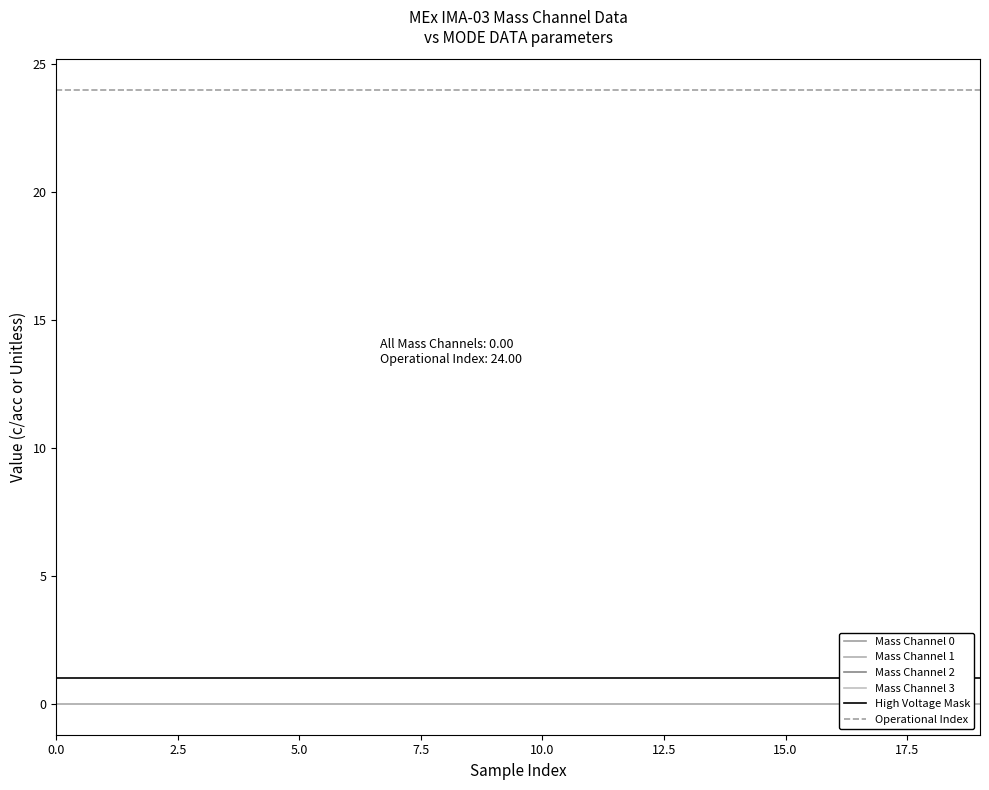

Rank the series at 18 from highest to lowest value.

Operational Index, High Voltage Mask, Mass Channel 0, Mass Channel 1, Mass Channel 2, Mass Channel 3